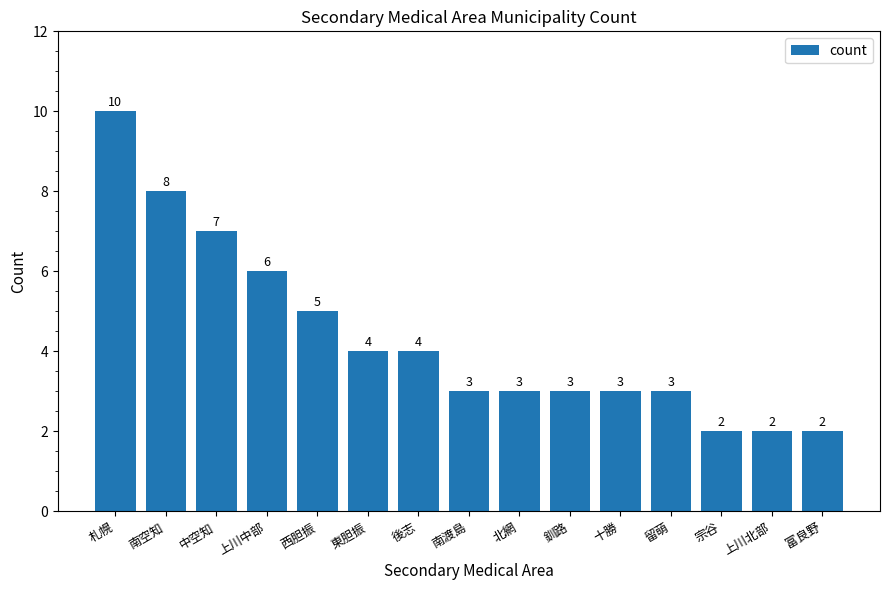

What is the sum of the values at 札幌 and 東胆振?

14